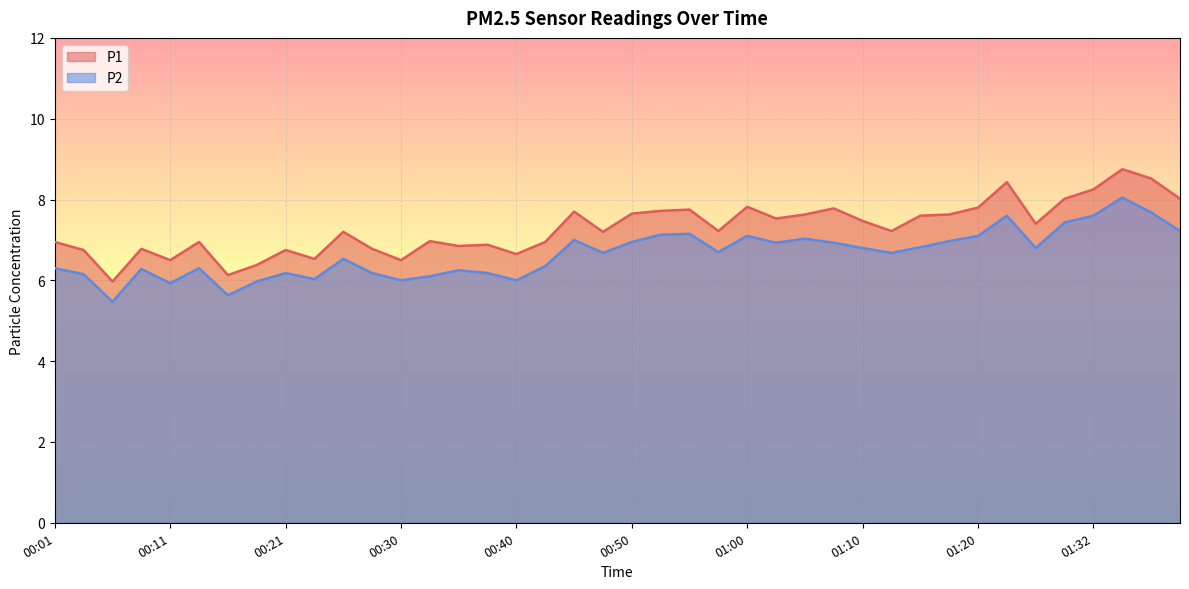

Which series has the largest range (max minus min)?

P1